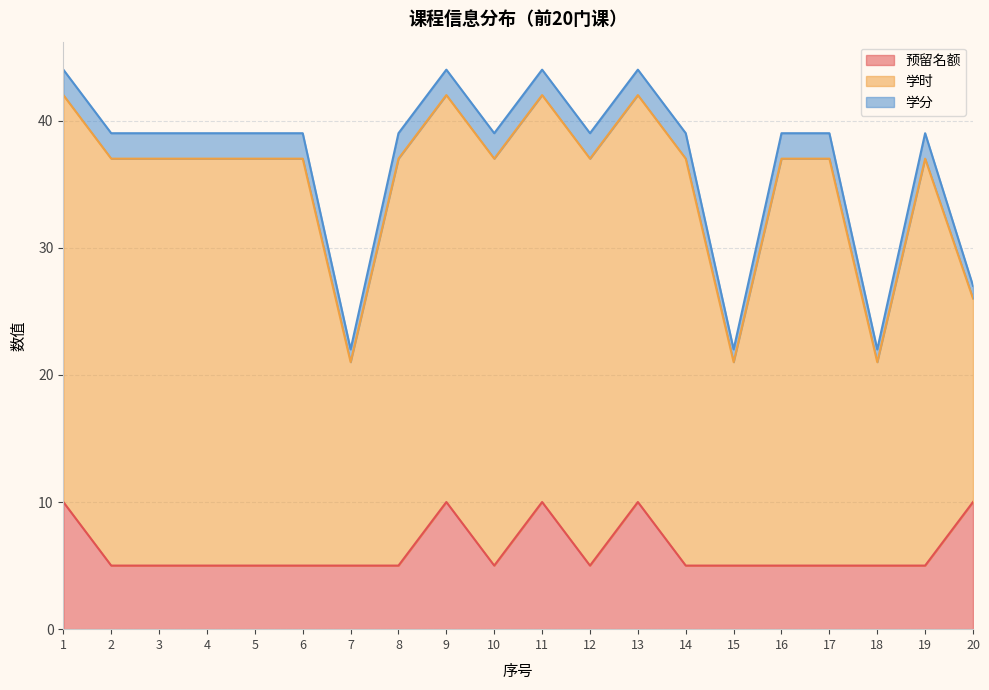

At how many categories does at least one series exceed 11?

20